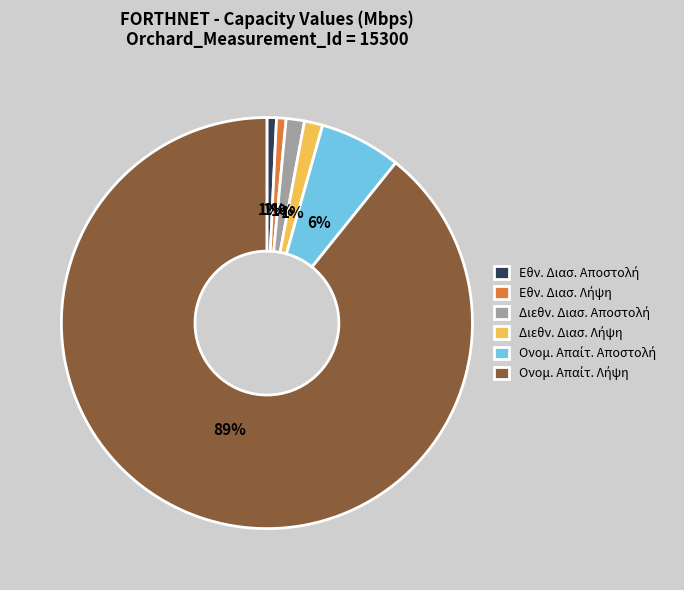

How many slices are in this pie chart?

6